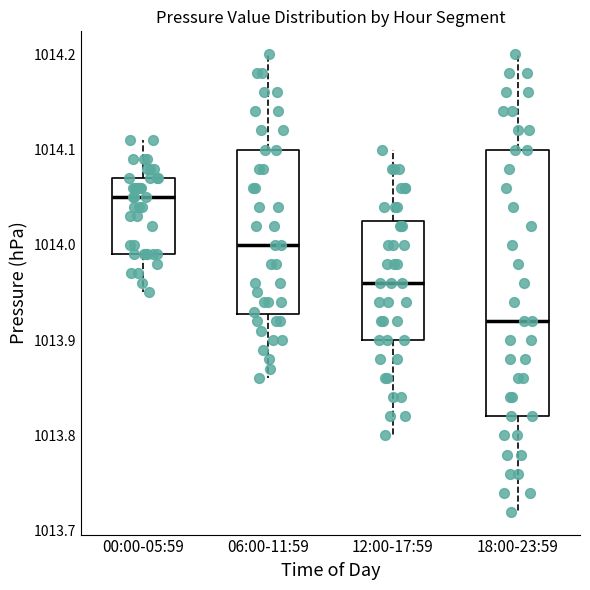

Which box is the tallest, from its lower edge to its upper edge?

18:00-23:59